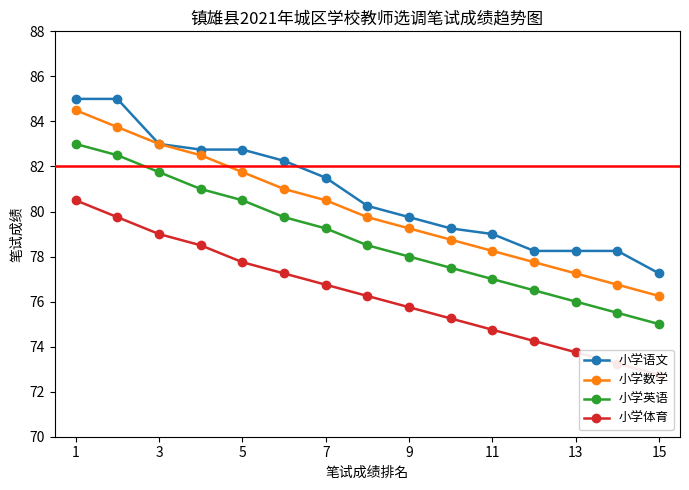

The 小学英语 series shows 136.7 at 13. True or false?

False